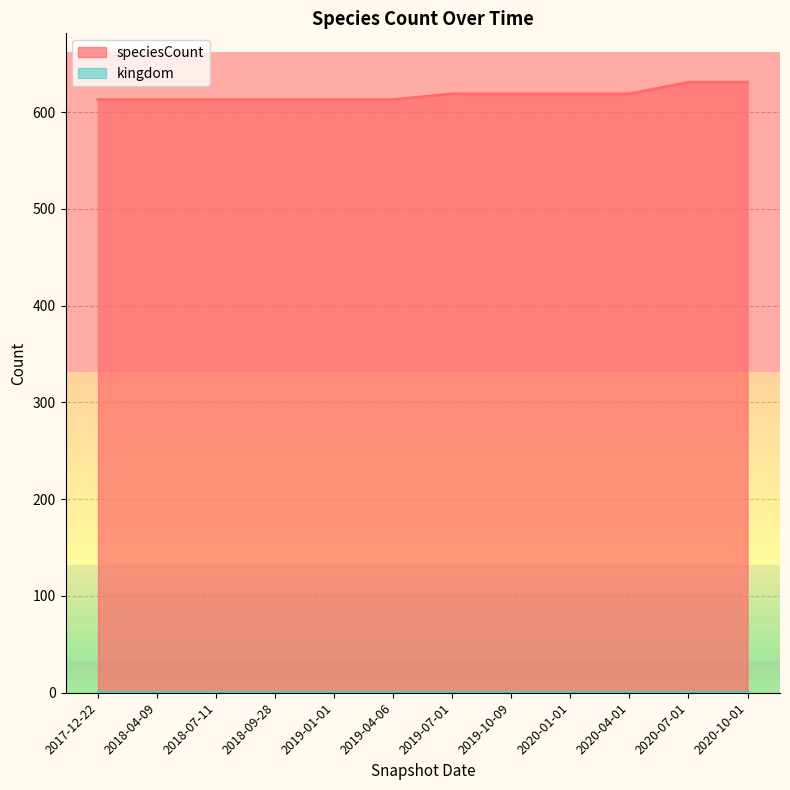

Reading right to left, list all the values displayed in this chart.

2020-10-01=631	2020-07-01=631	2020-04-01=619	2020-01-01=619	2019-10-09=619	2019-07-01=619	2019-04-06=613	2019-01-01=613	2018-09-28=613	2018-07-11=613	2018-04-09=613	2017-12-22=613